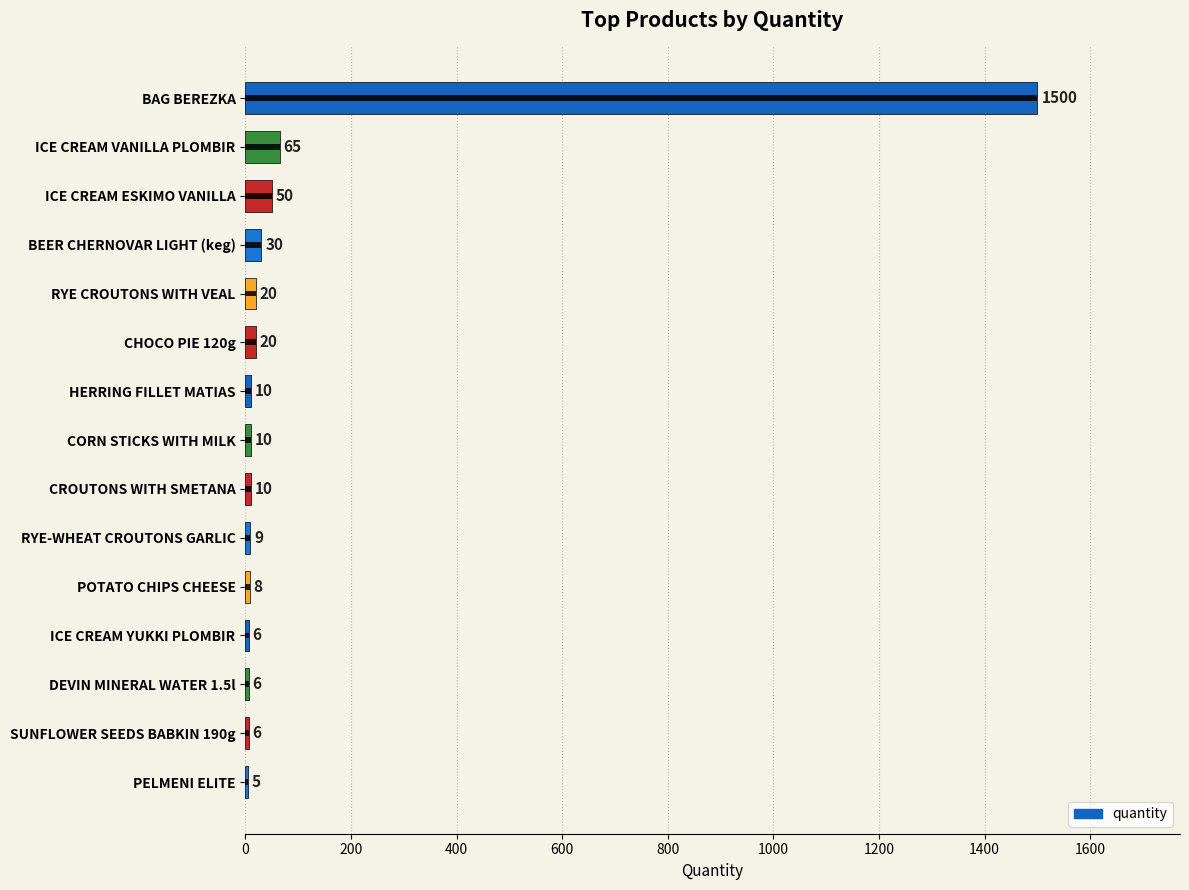

How many values are below 10?

6